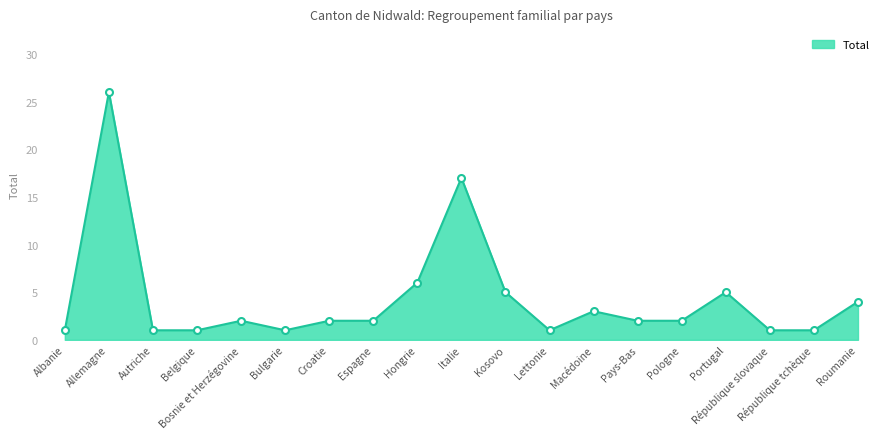

Which has a higher value, Kosovo or Bosnie et Herzégovine?

Kosovo